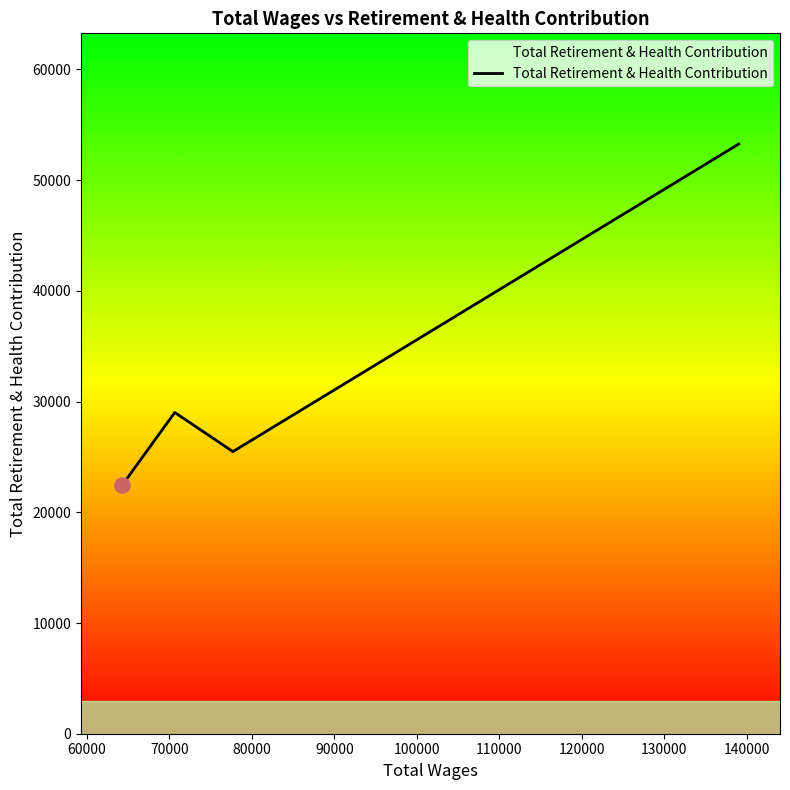

What is the sum of all values?

130211